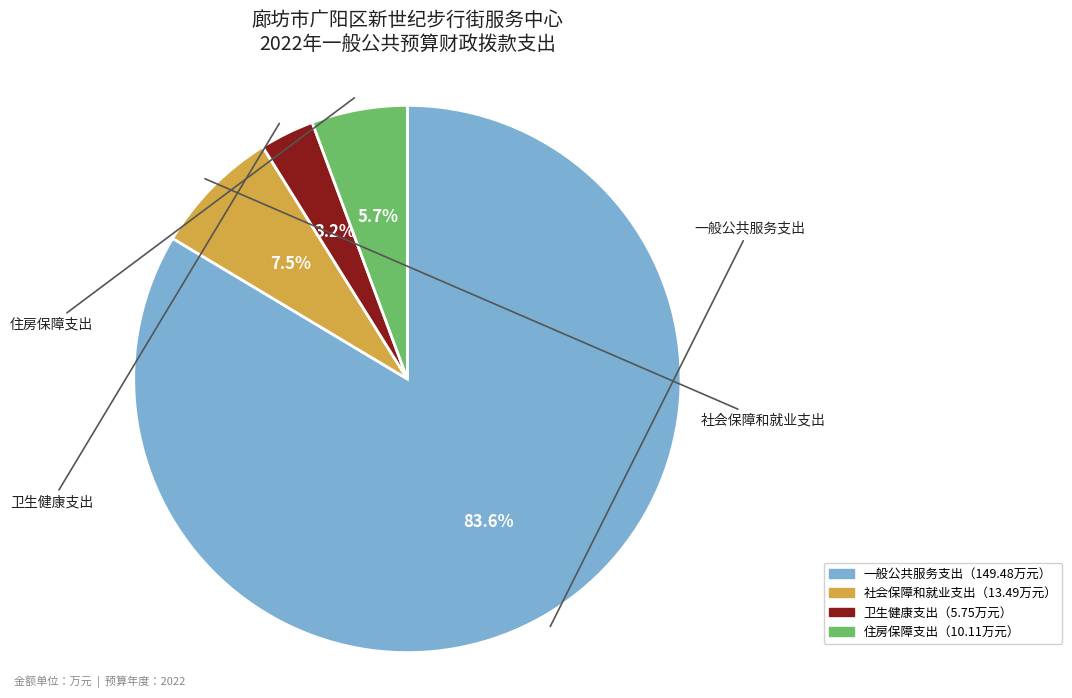

How many segments does this pie chart have?

4